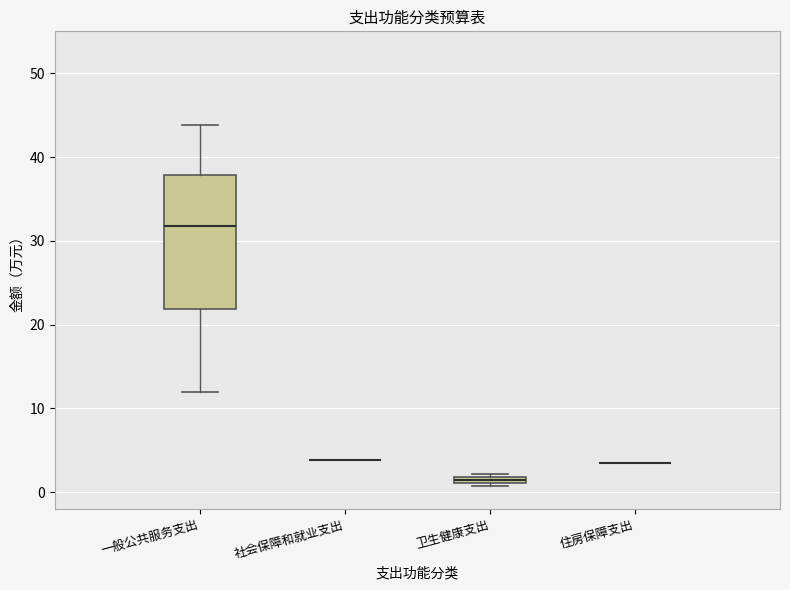

Where is the upper edge of the box for 卫生健康支出 on the y-axis? The values are not printed on the chart, so give them approximately, as read against the axis.

2